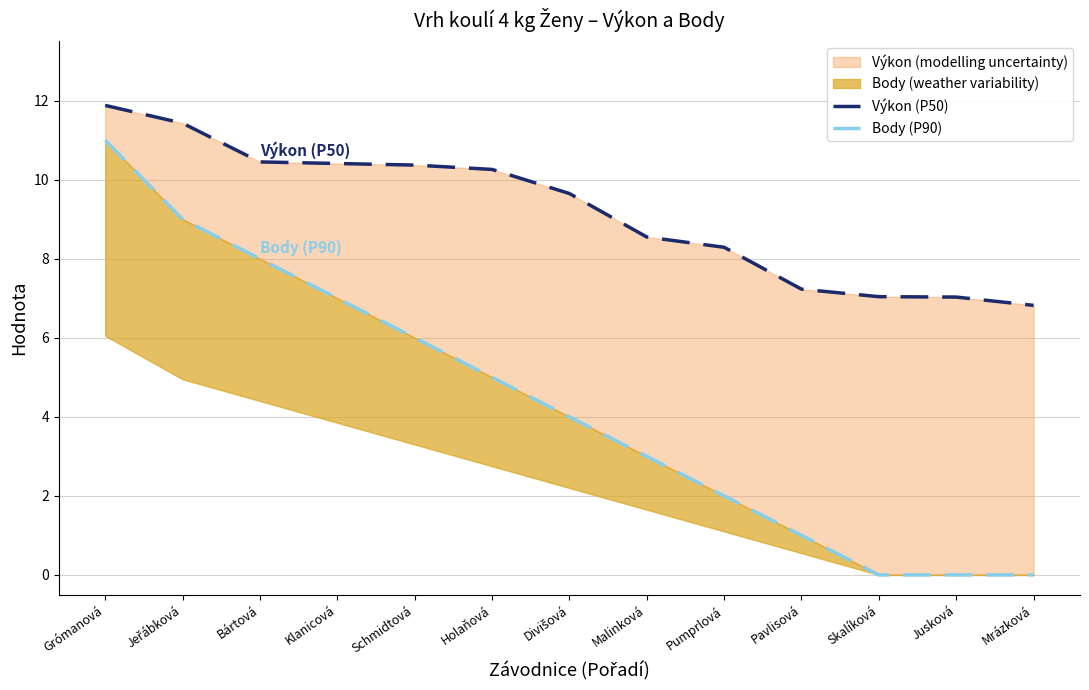

Which series has the largest total across all categories?

Výkon (P50)